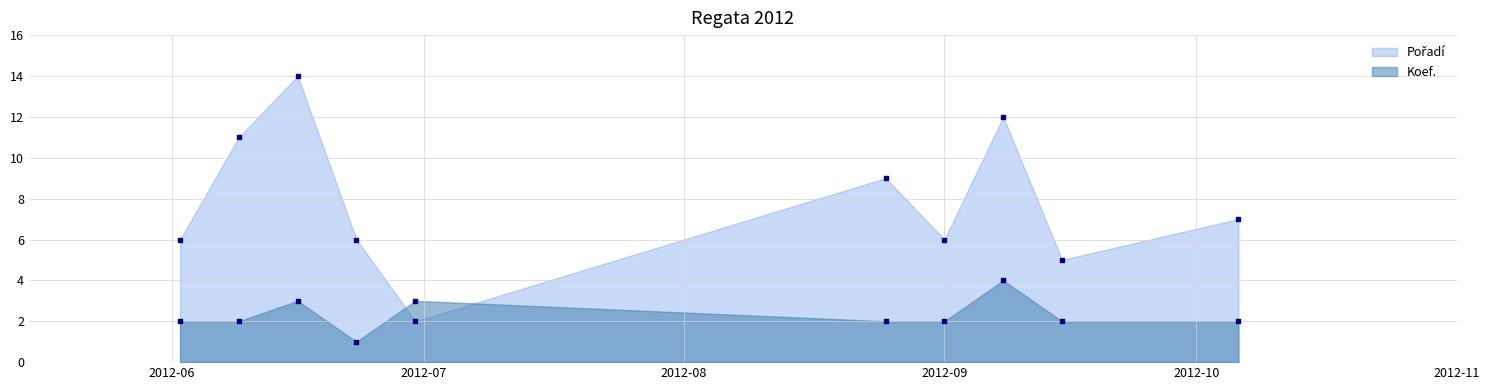

What is the total value across all series at 2012-08-25?

11